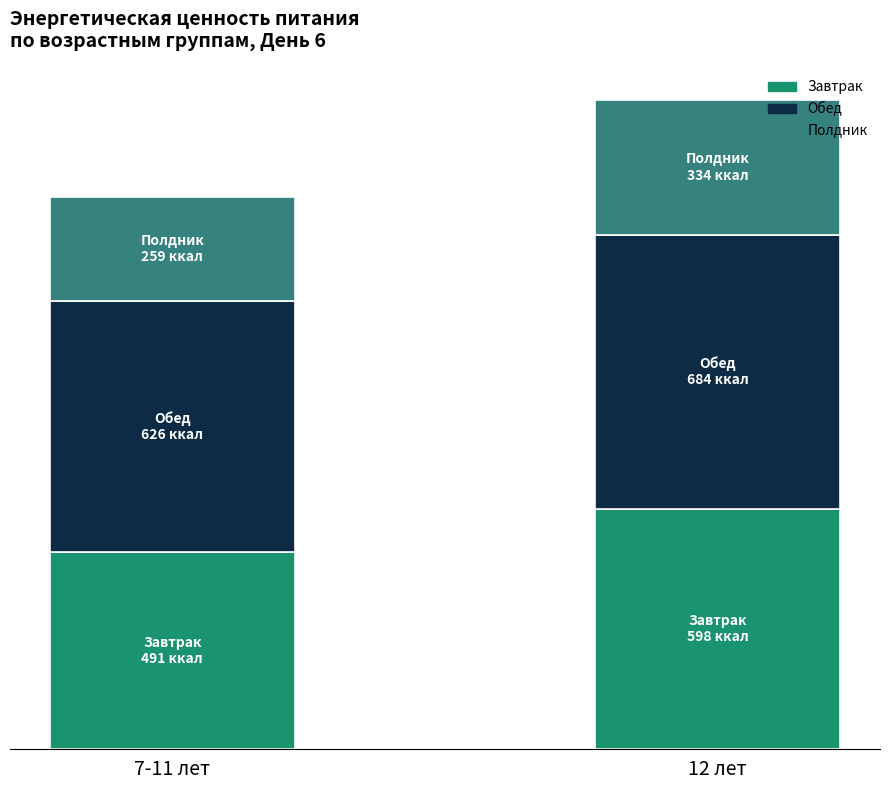

Are the bars grouped side by side (vs. stacked)?

No